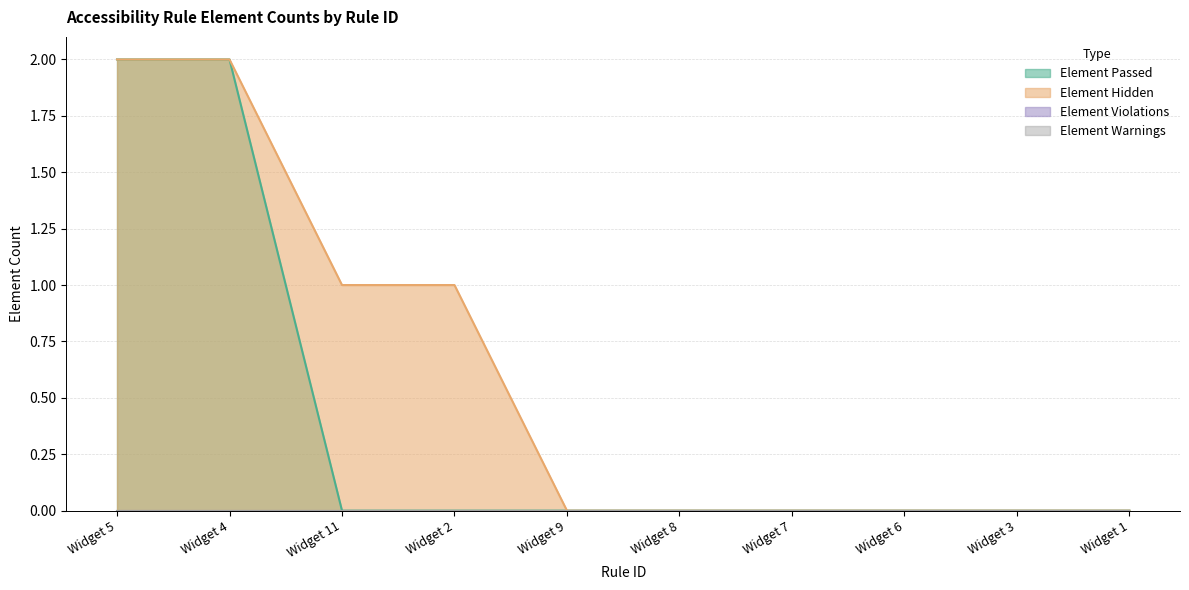

What is the difference between the second highest and minimum values in the Element Passed series?

2